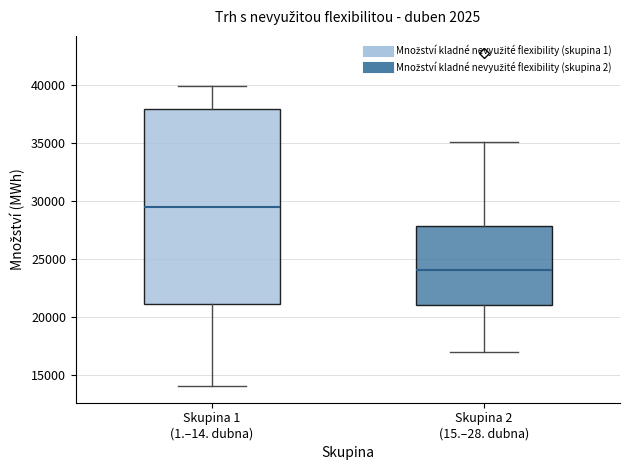

Where is the upper edge of the box for Skupina 2 (15.–28. dubna) on the y-axis? The values are not printed on the chart, so give them approximately, as read against the axis.

28000